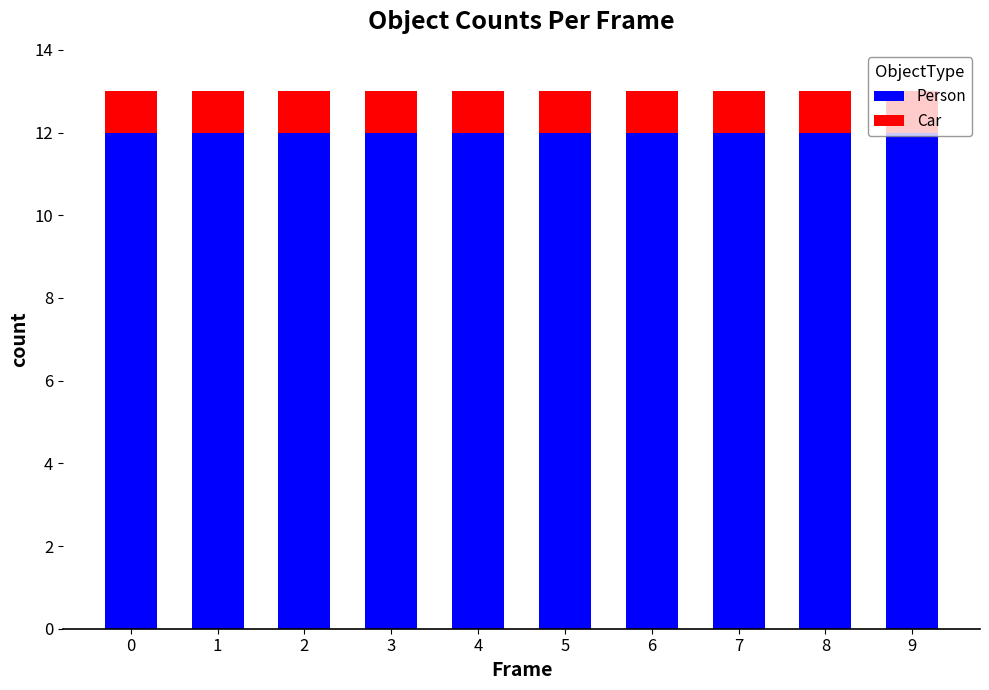

The Person series shows 17 at 4. True or false?

False